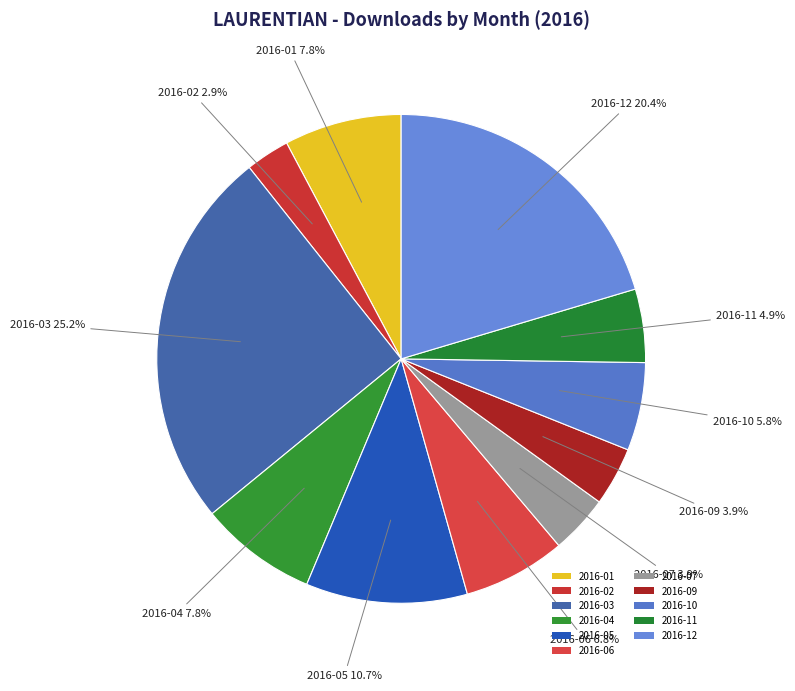

Count the number of slices in the pie.

11